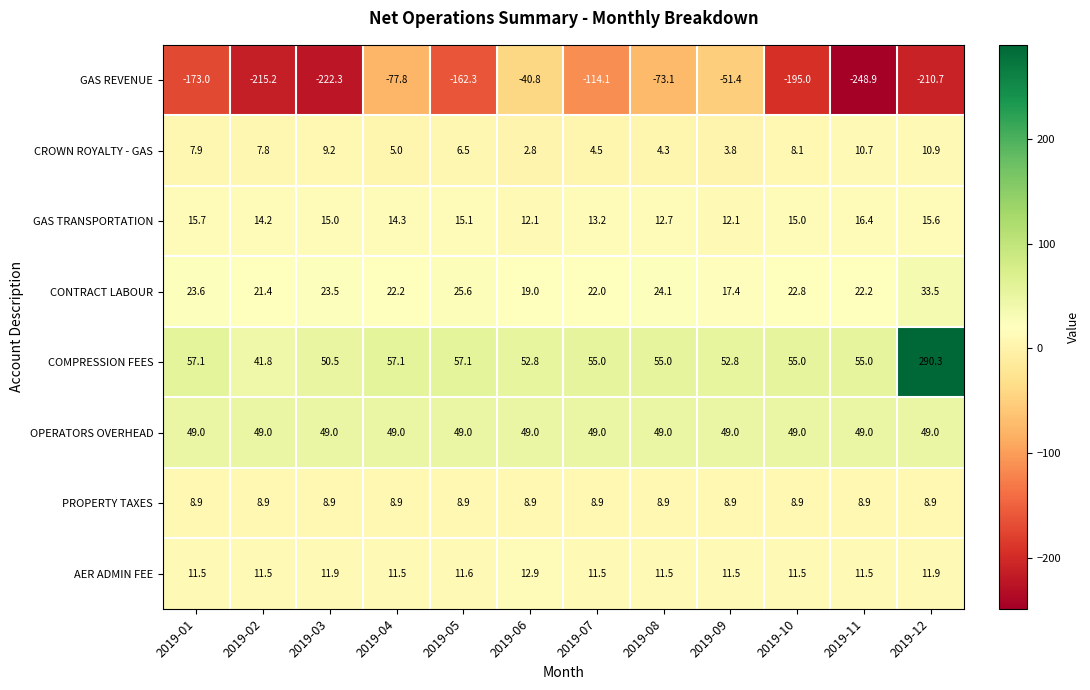

What is the sum of the PROPERTY TAXES values at 2019-10 and 2019-05?

17.8